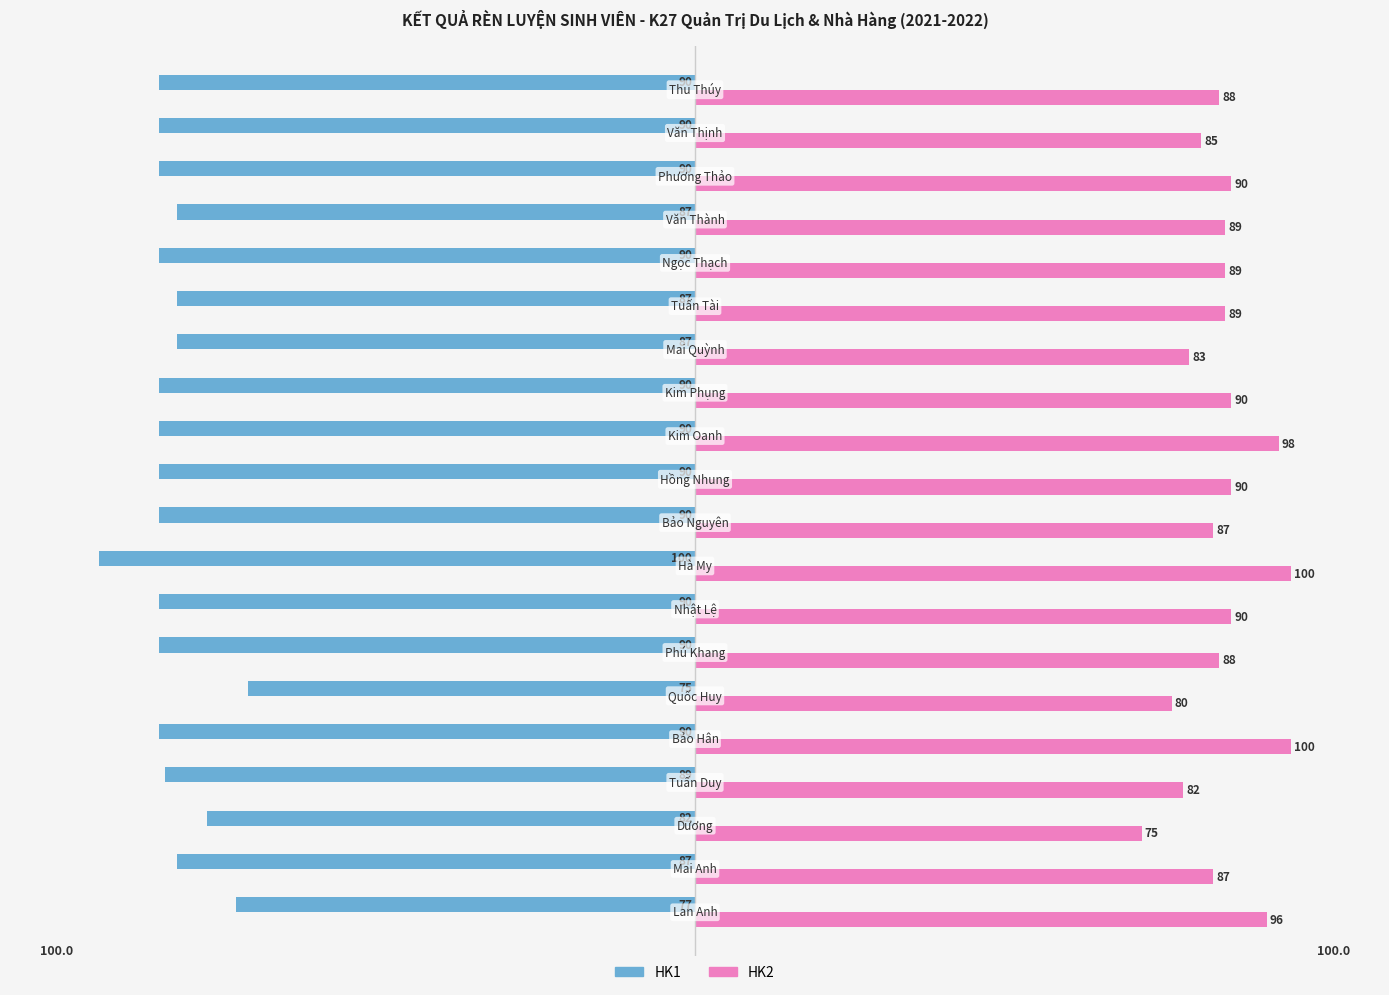

What is the smallest value displayed?

-100